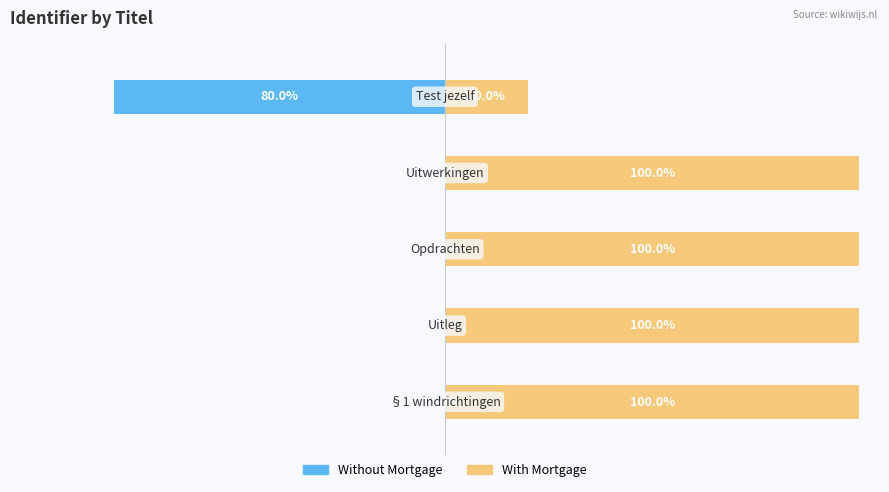

True or false: With Mortgage has a value of 134.1 at −125.

False